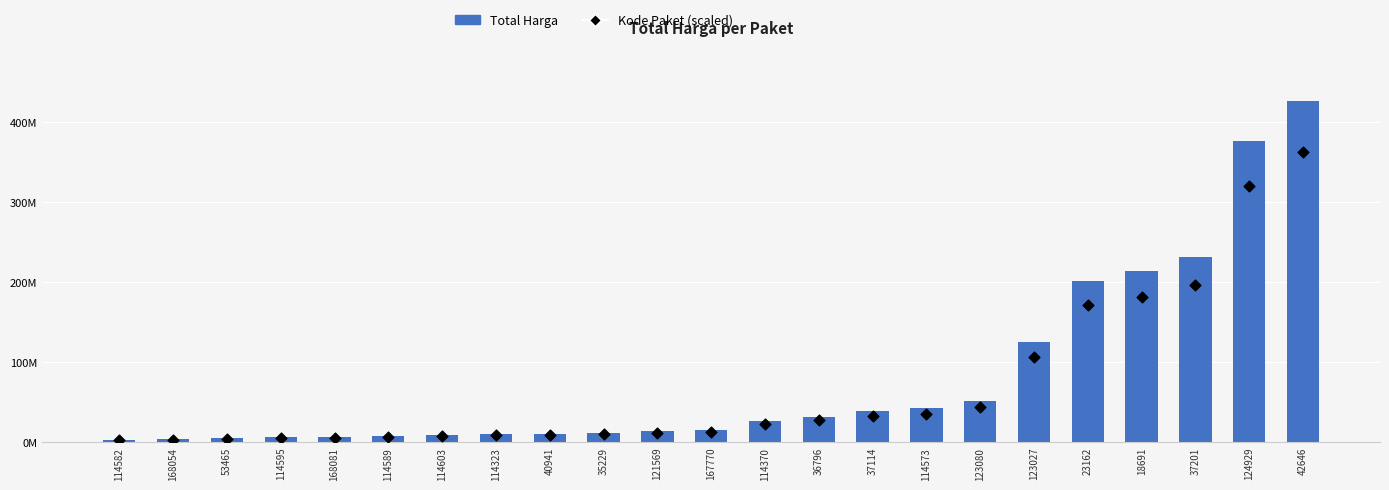

Which series contains the highest Y value?

Total Harga